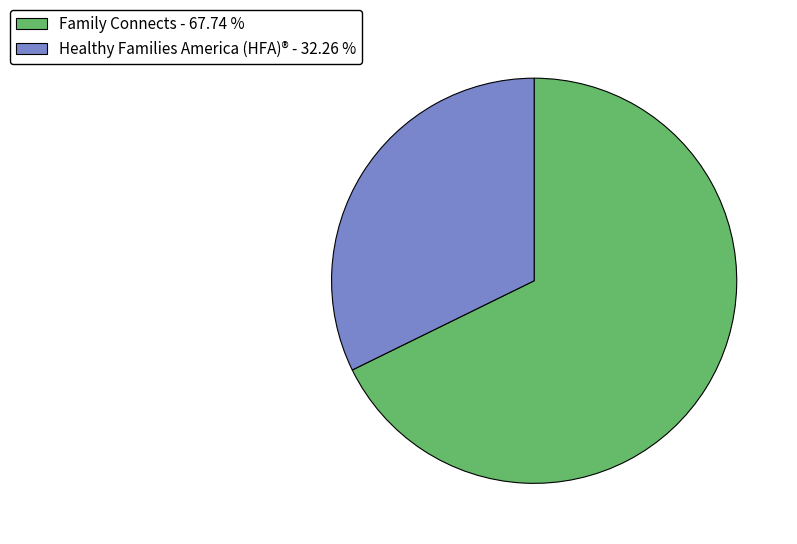

What is the largest slice in the pie chart?

Family Connects